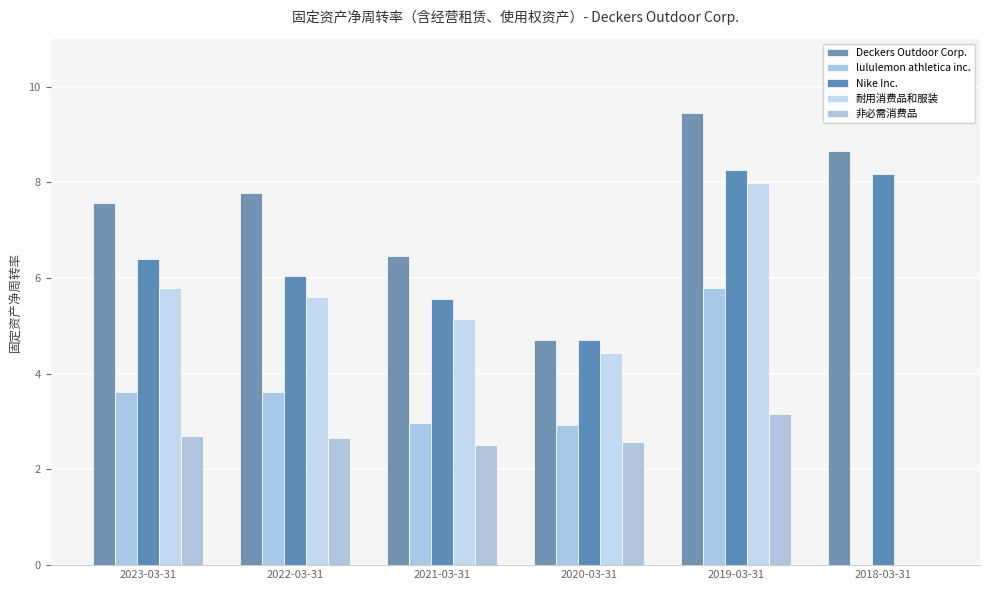

What is the spread (max minus min) of values at 2023-03-31?

4.9